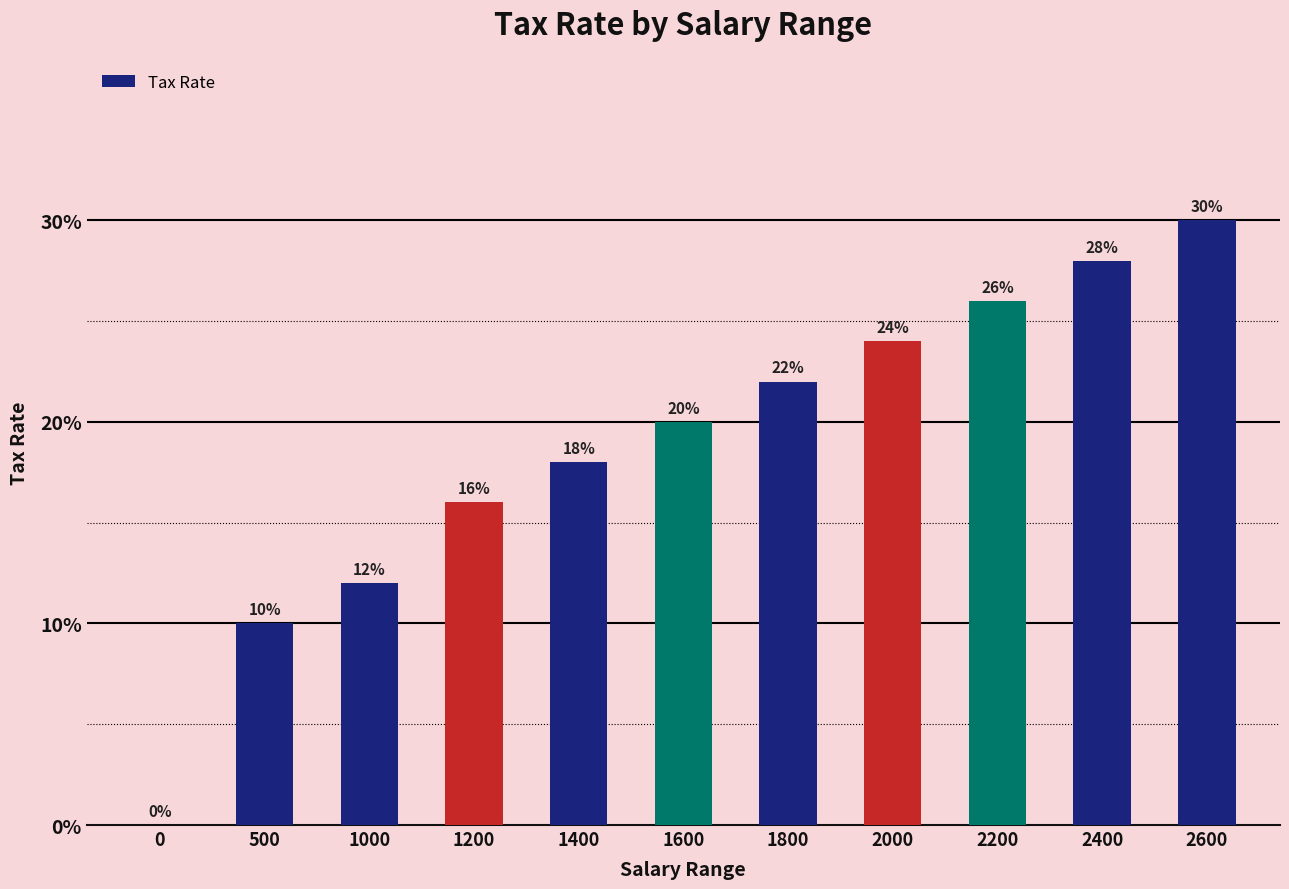

Between 2000 and 2400, which is larger?

2400